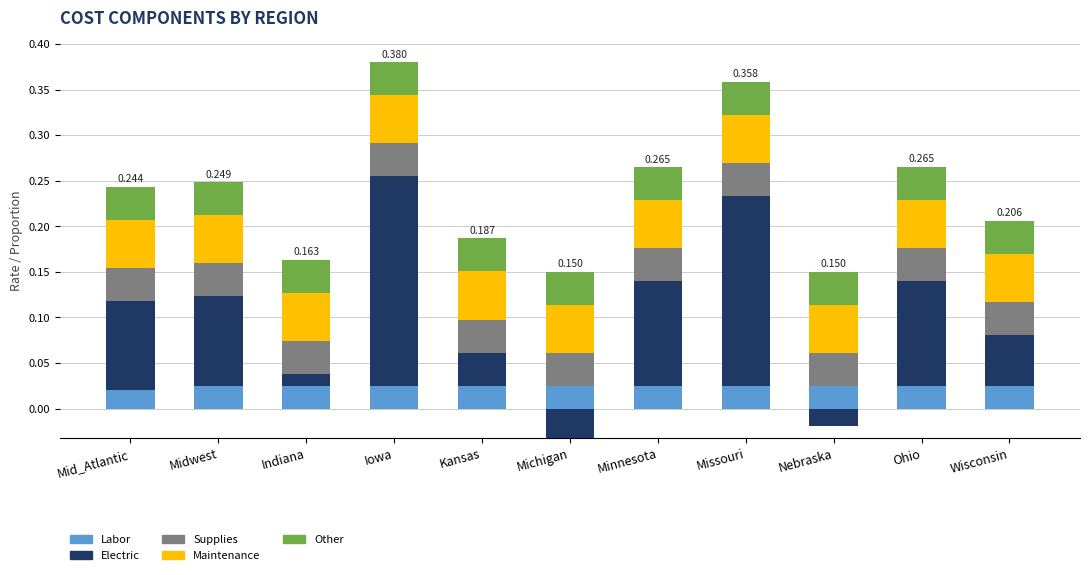

How many bars are there in total?

55